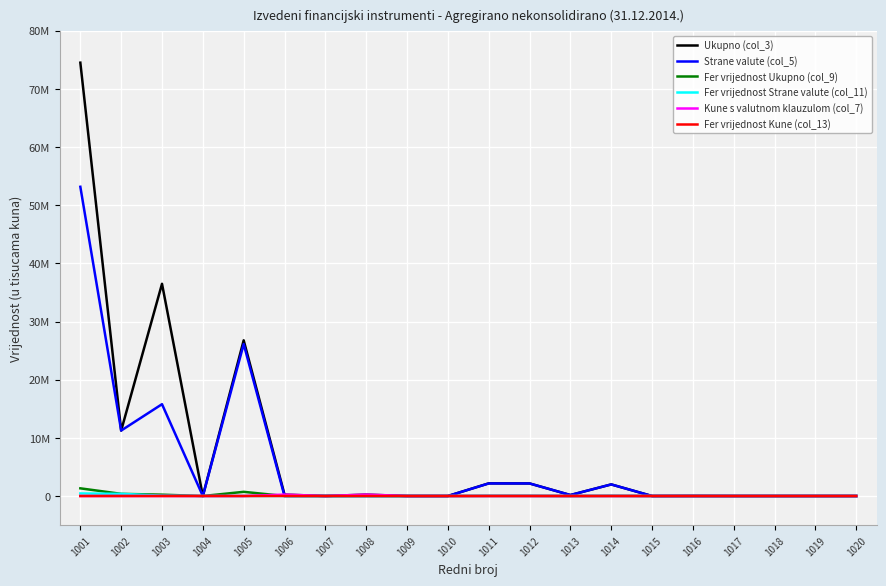

What are all the series names shown in the legend?

Ukupno (col_3), Strane valute (col_5), Fer vrijednost Ukupno (col_9), Fer vrijednost Strane valute (col_11), Kune s valutnom klauzulom (col_7), Fer vrijednost Kune (col_13)